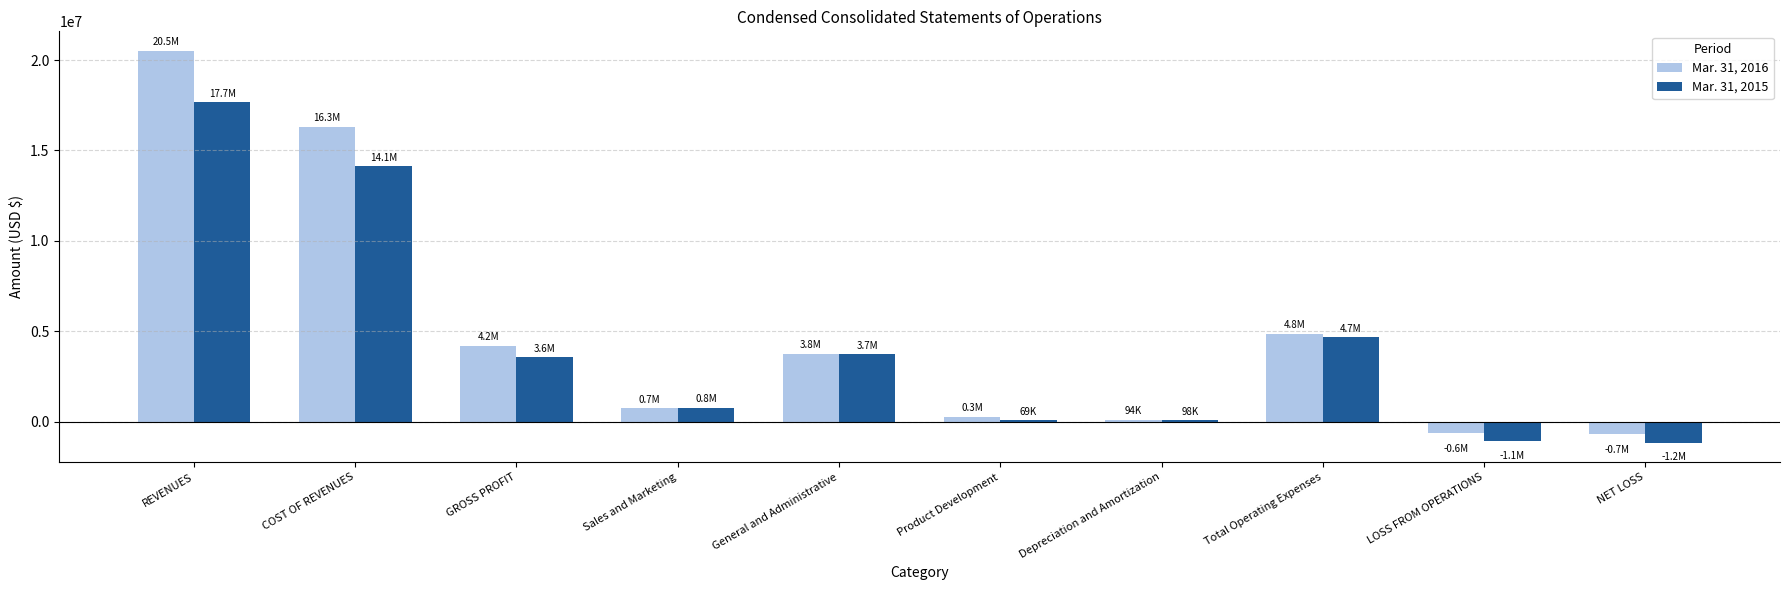

Count the number of data series in this chart.

2